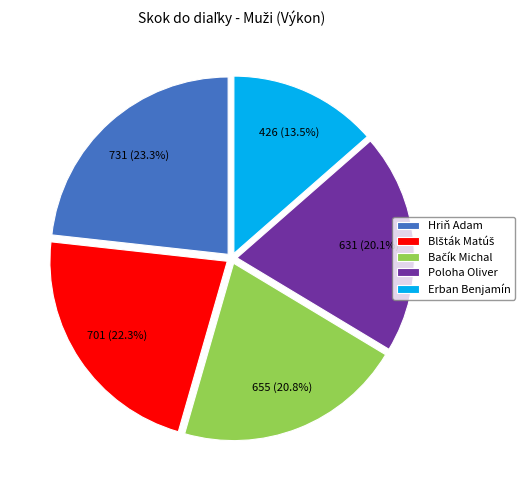

To the nearest percent, what is the average slice percentage?

20%